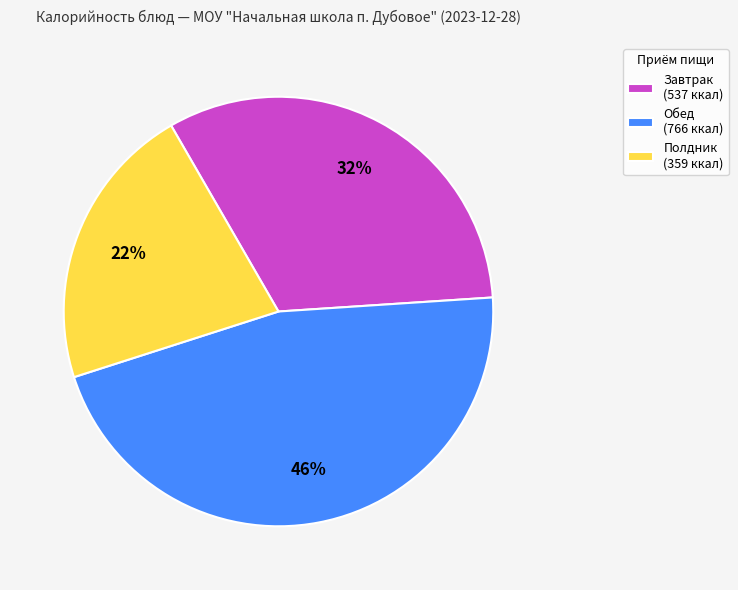

What is the smallest slice in the pie chart?

Полдник (359 ккал)